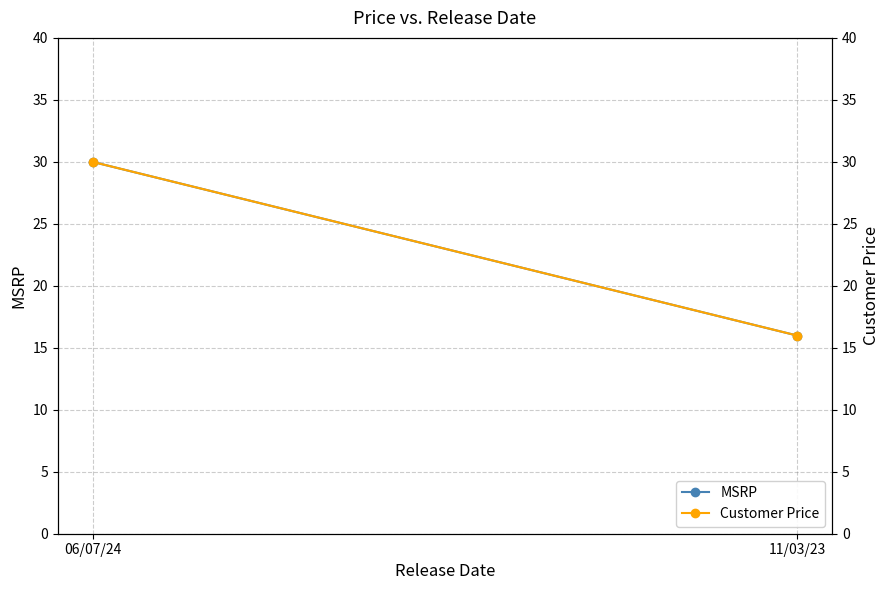

At which label is MSRP closest to 22?

11/03/23